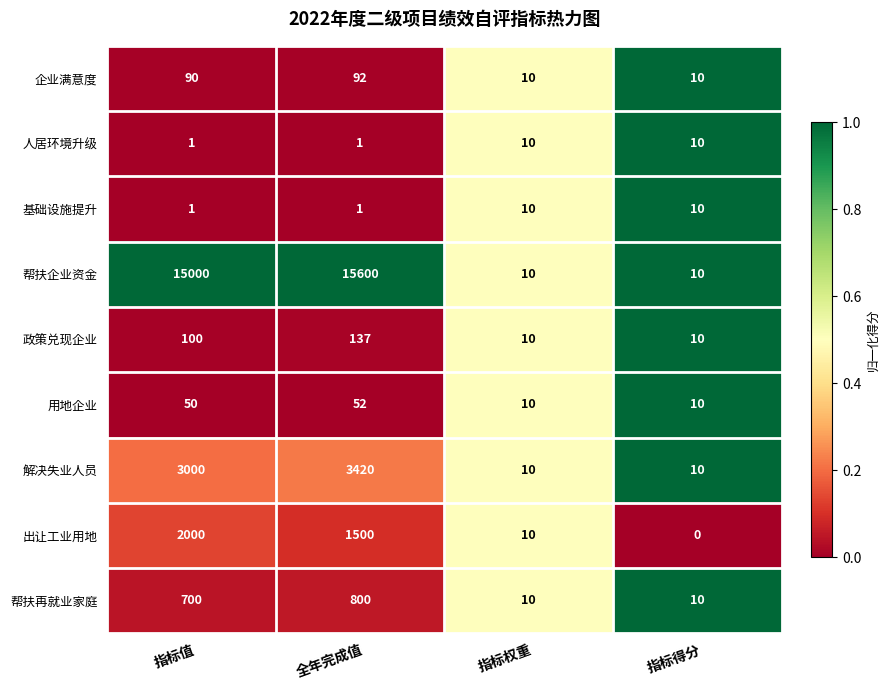

What is the difference between the maximum and minimum values in the 帮扶企业资金 series?

15590